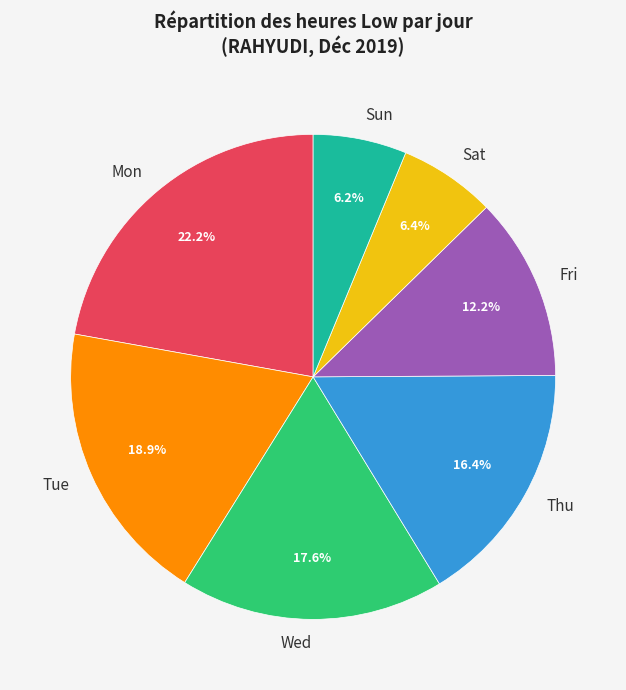

How many segments does this pie chart have?

7